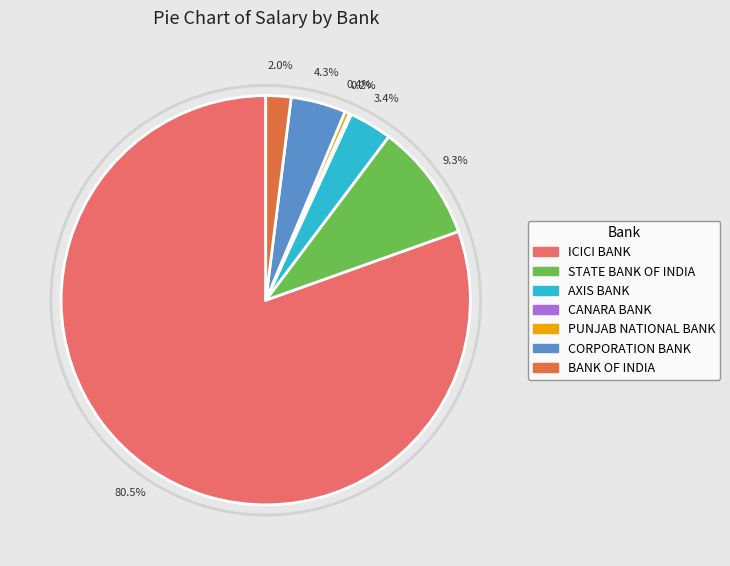

Is the sum of PUNJAB NATIONAL BANK and ICICI BANK greater than half?

Yes